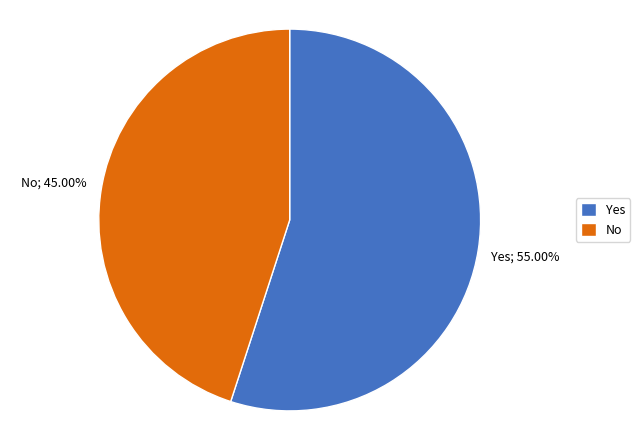

How many slices are in this pie chart?

2